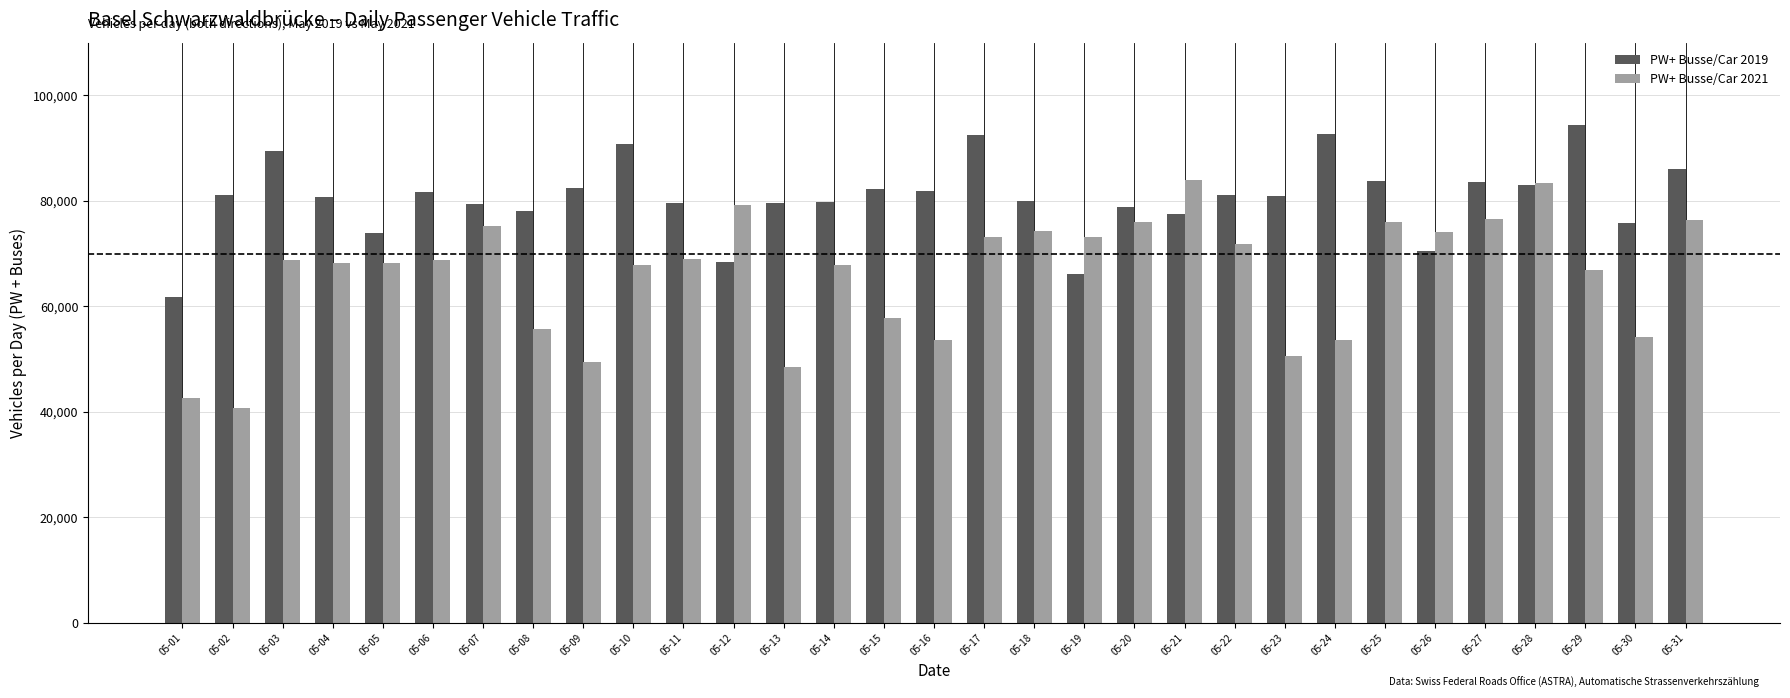

What is the total value across all series at 05-04?

148935